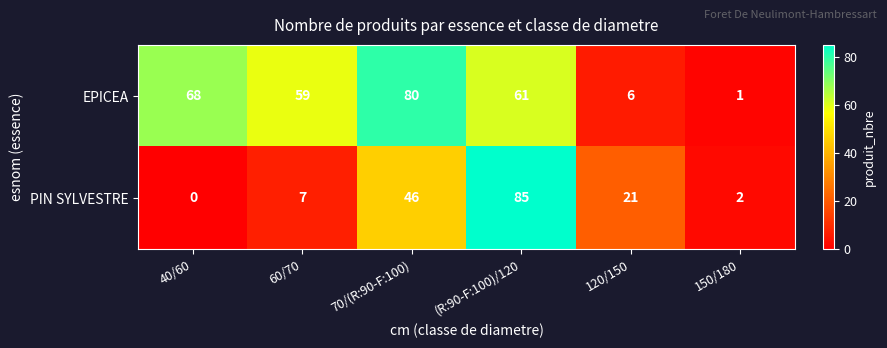

List the series in order of their peak value, highest first.

PIN SYLVESTRE, EPICEA